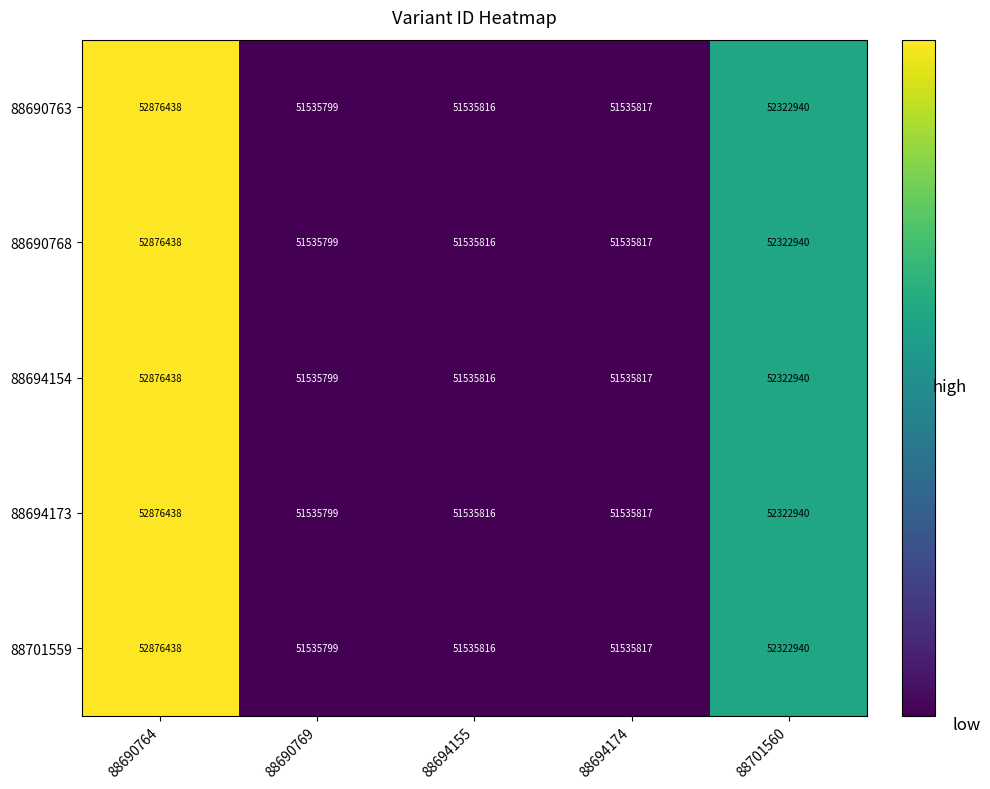

The value of 88701559 at 88690769 is 51535799. True or false?

True